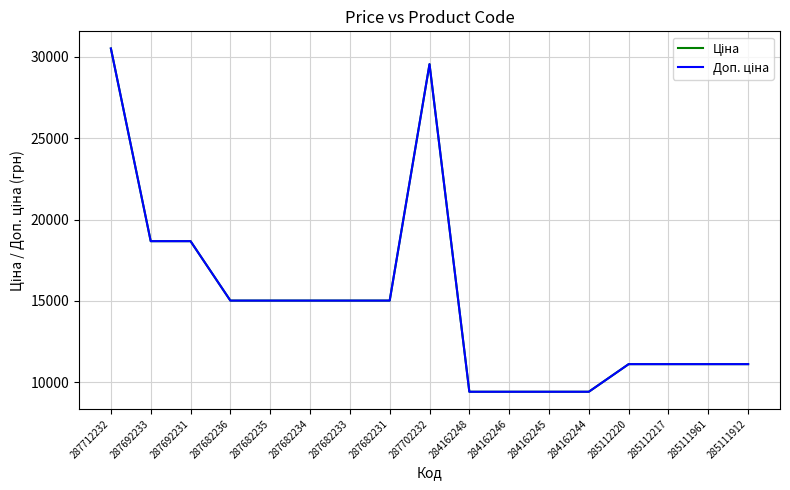

True or false: Доп. ціна and Ціна cross at least once.

False